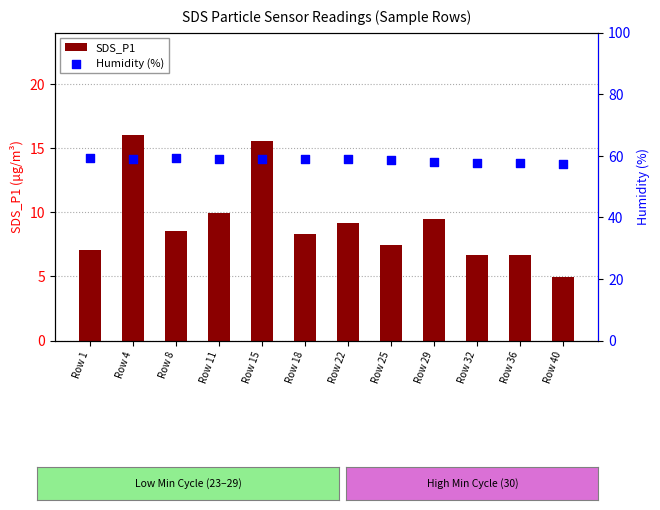

Which series has the largest total across all categories?

Humidity (%)